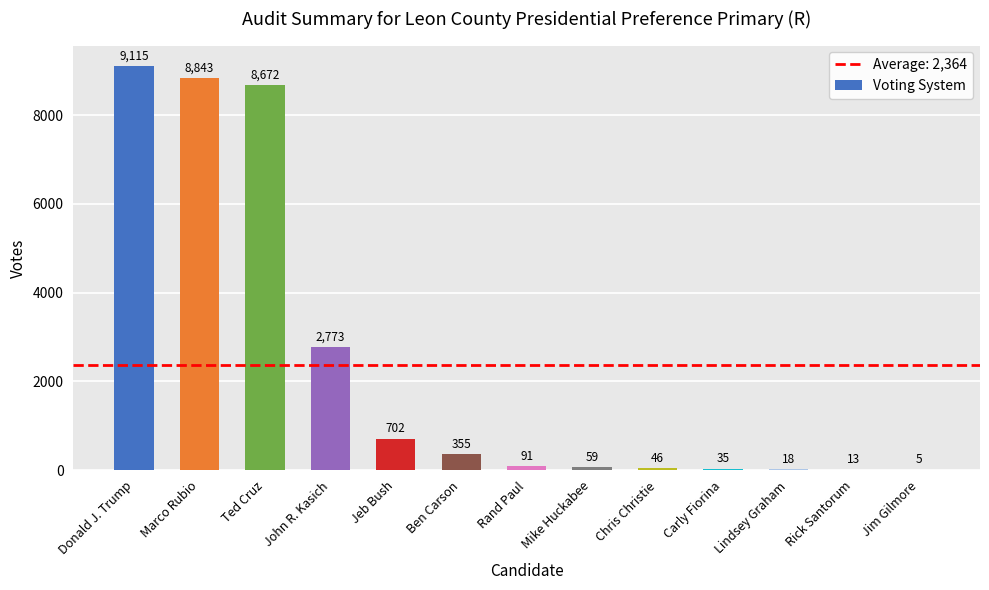

How many categories are shown in the chart?

13